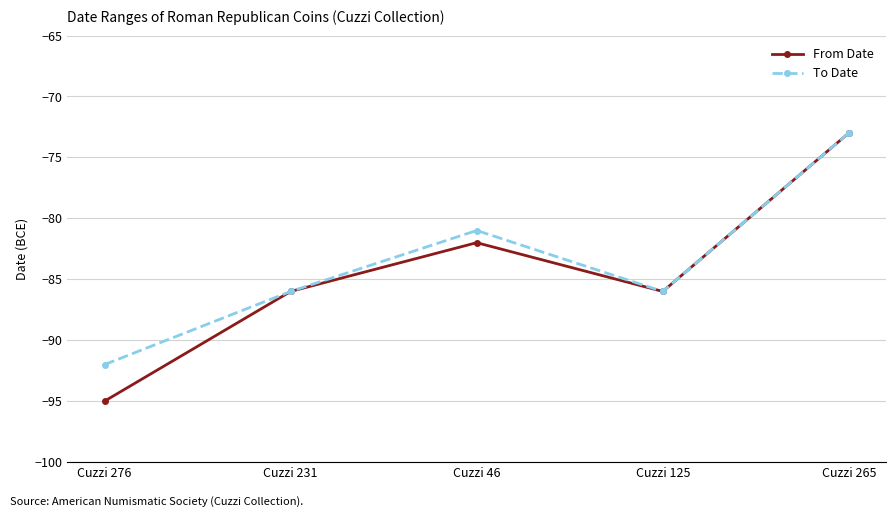

Is it true that From Date equals -128 at Cuzzi 265?

False